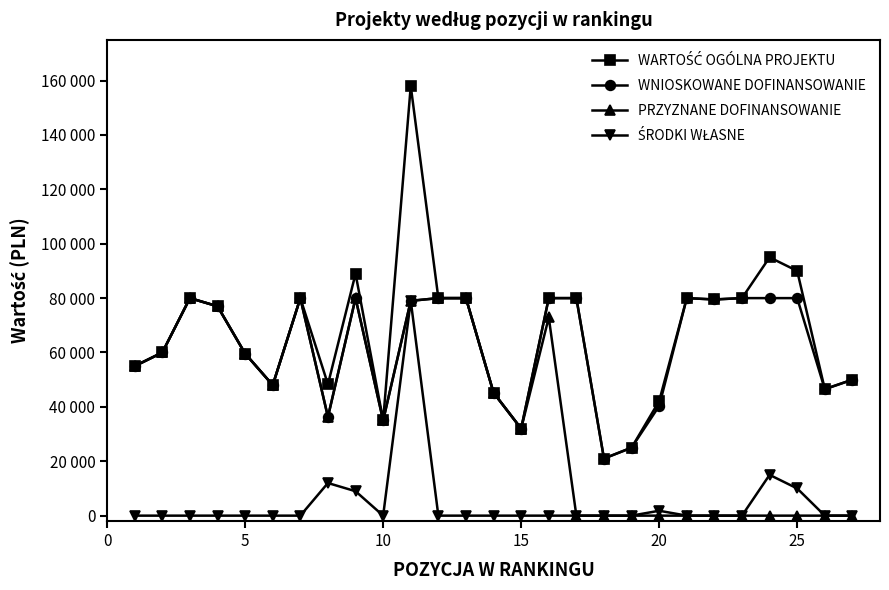

Does the chart have visible grid lines?

No